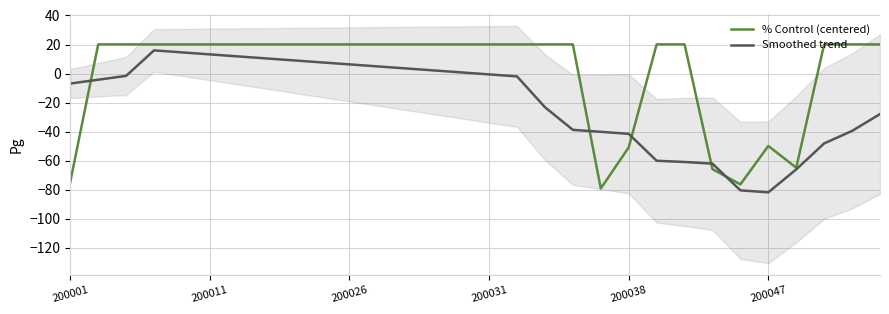

What is the lowest value of the % Control (centered) series?

-79.2